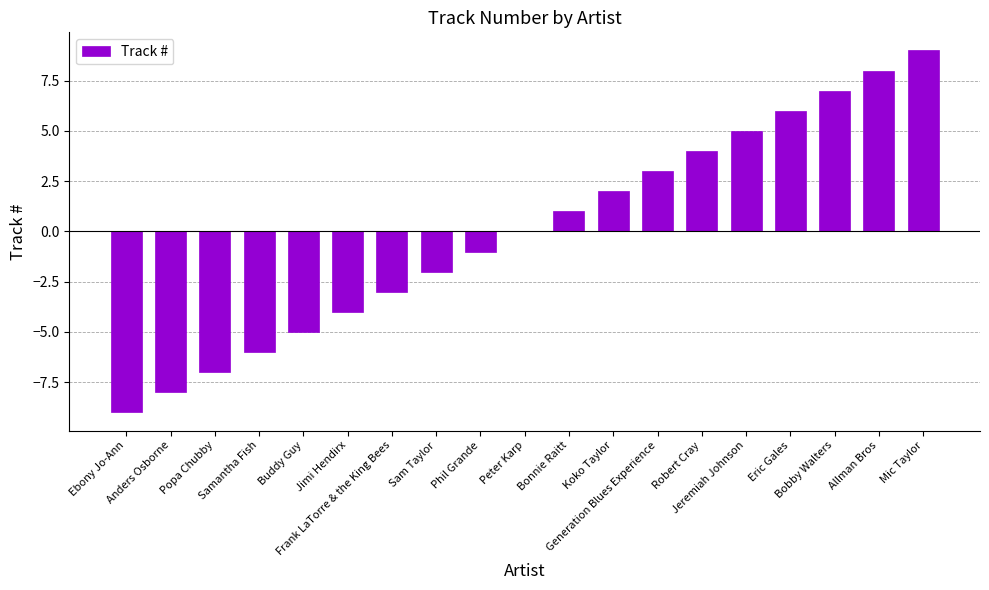

What is the maximum value shown in the chart?

9